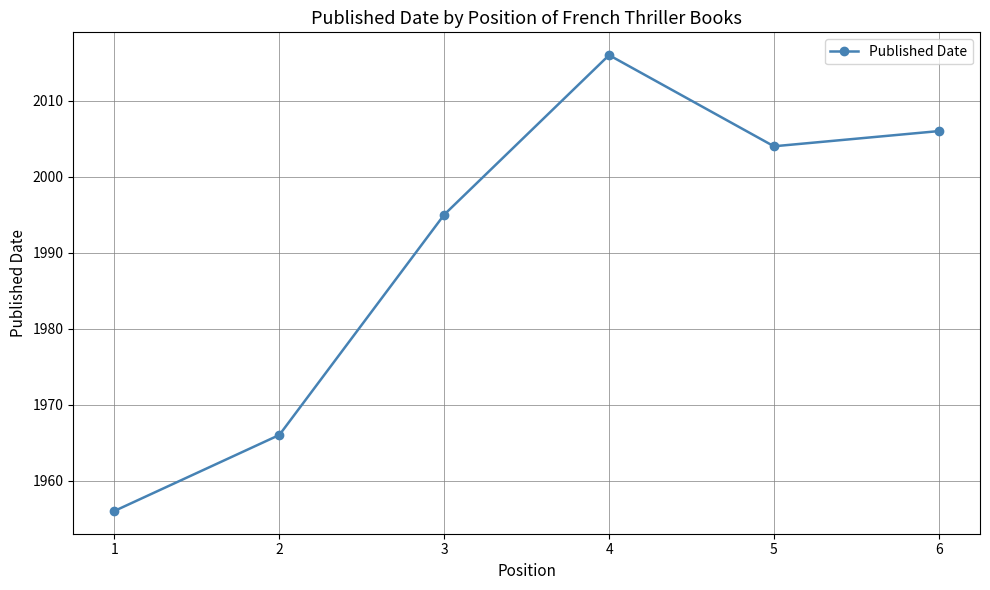

What is the minimum value shown in the chart?

1956